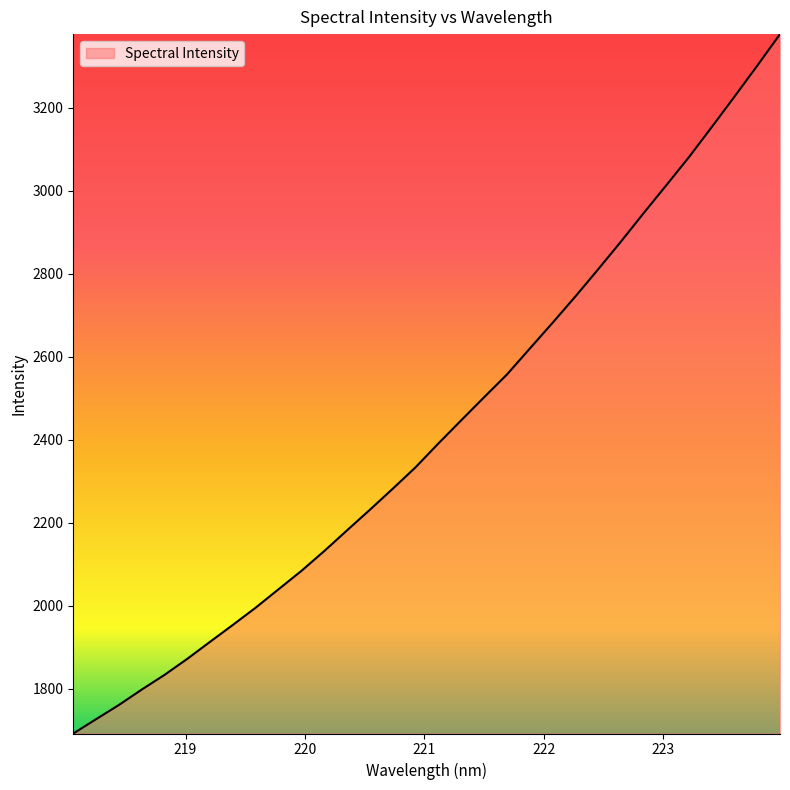

What is the smallest value displayed?

1691.6